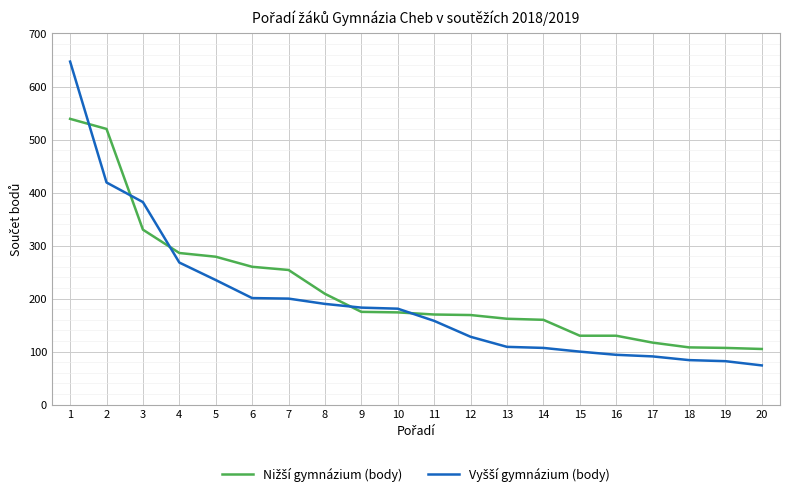

What is the spread (max minus min) of values at 7?

54